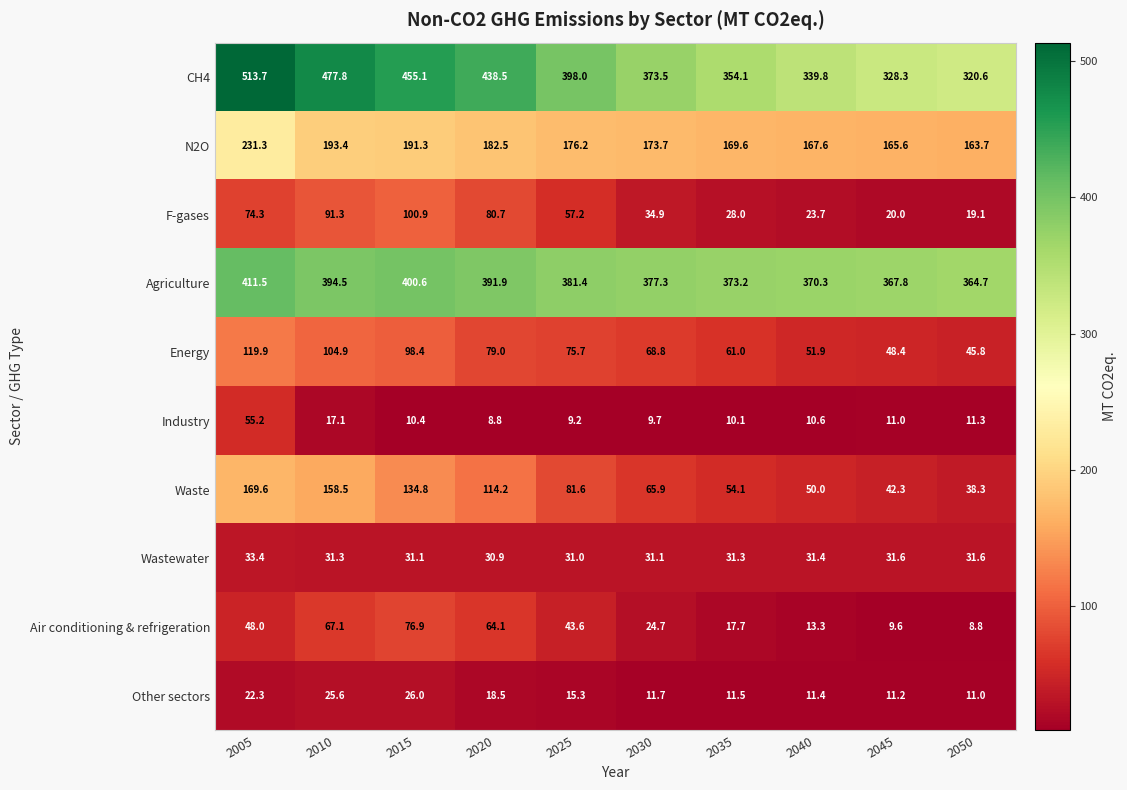

At how many categories does at least one series exceed 359?

10